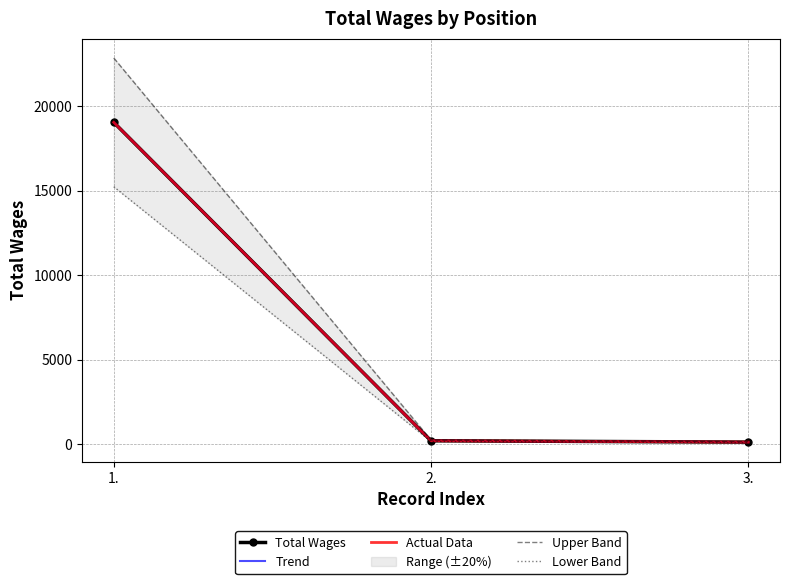

Reading left to right, transcribe all the data shown in this chart.

Total Wages: 1.=19049.0	2.=210.0	3.=130.0
Trend: 1.=19049.0	2.=210.0	3.=130.0
Actual Data: 1.=19049.0	2.=210.0	3.=130.0
Upper Band: 1.=22858.8	2.=252.0	3.=156.0
Lower Band: 1.=15239.2	2.=168.0	3.=104.0